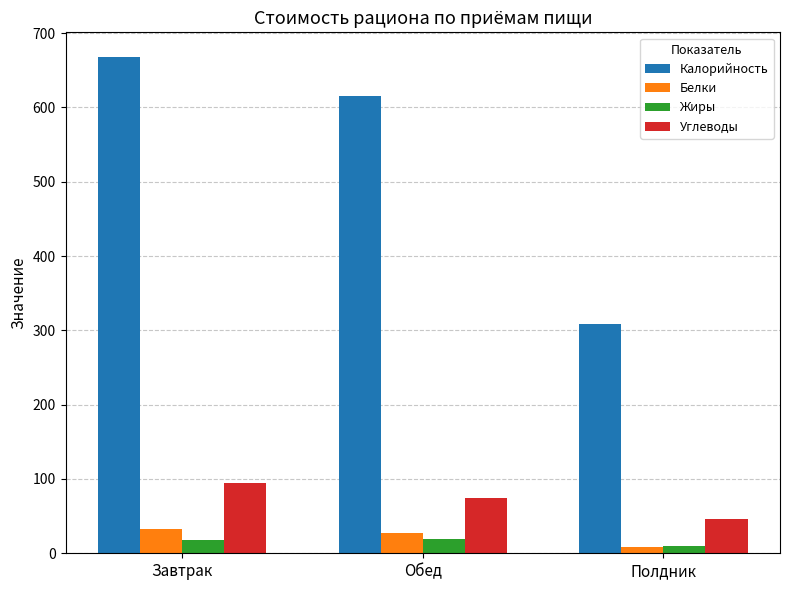

What is the difference between the maximum and minimum values in the Белки series?

25.1